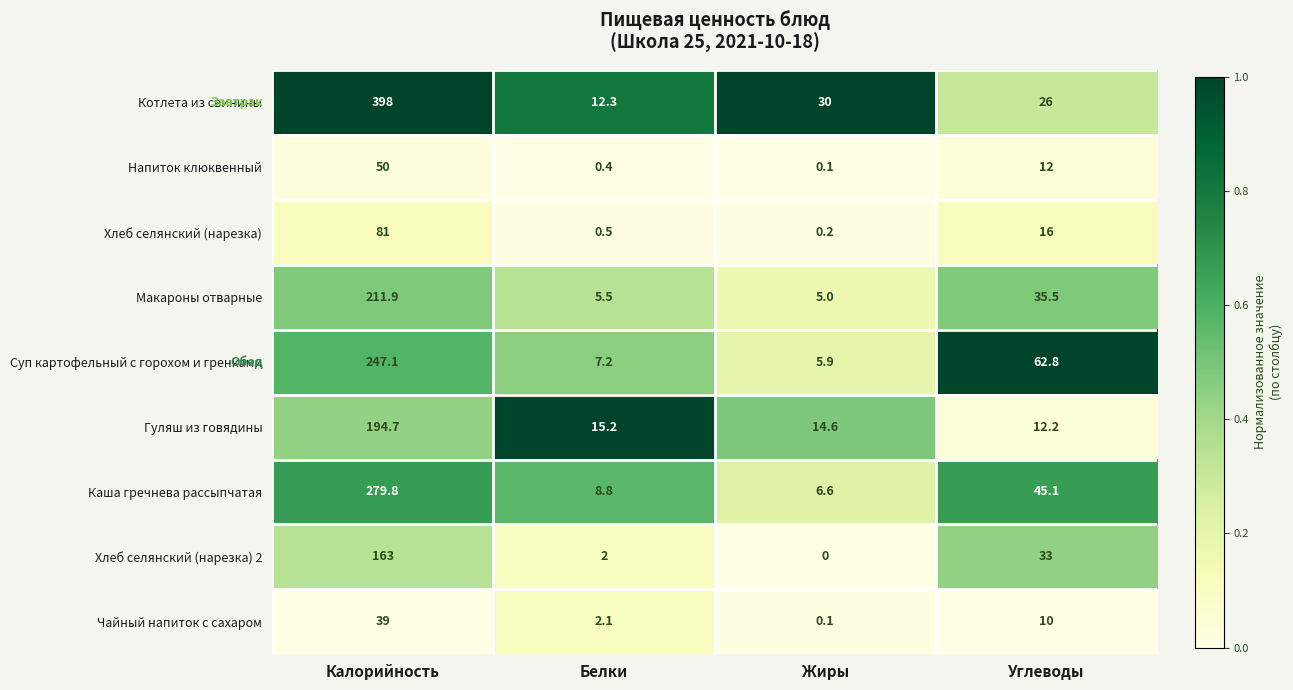

What is the spread (max minus min) of values at Жиры?

30.0